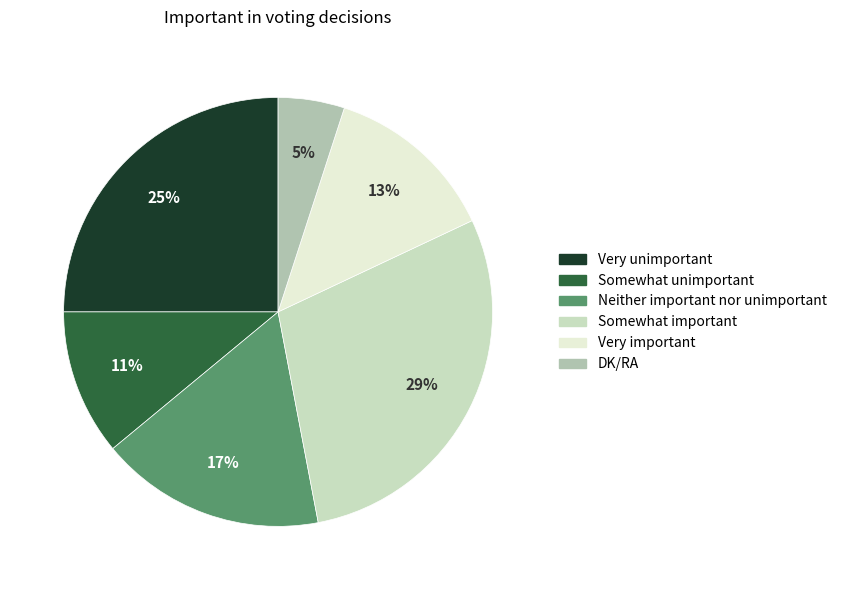

What is the change in value from Neither important nor unimportant to DK/RA?

-12